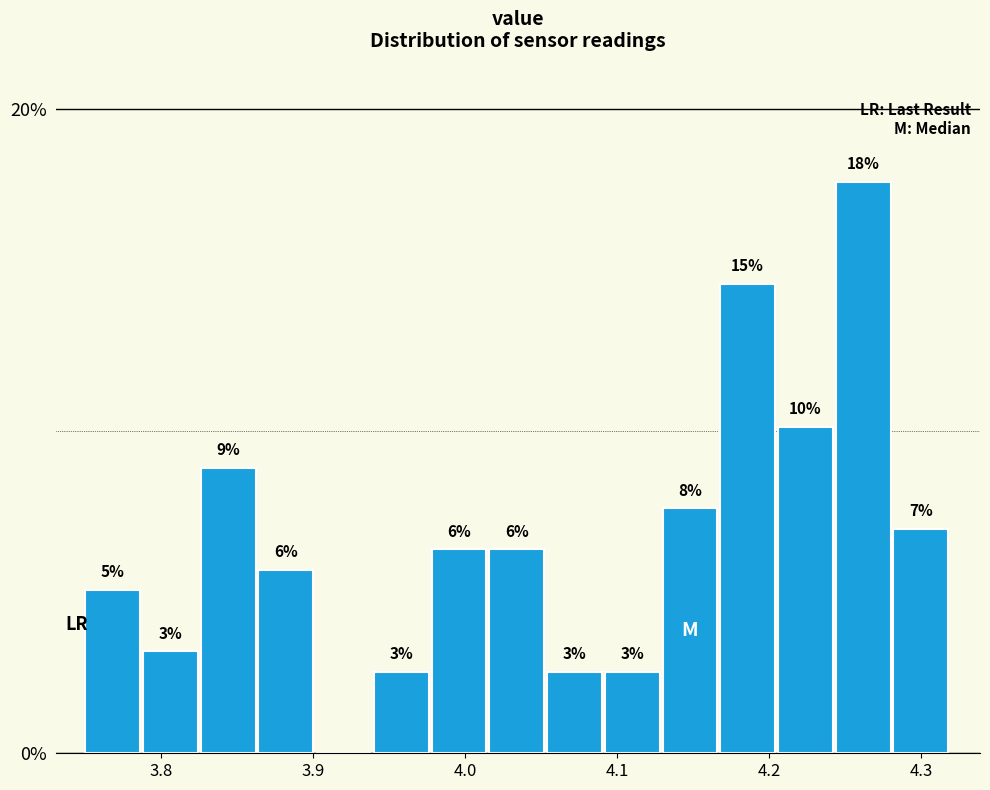

Read against the x-axis, roughly where is the centre of the tallest bar?

4.26